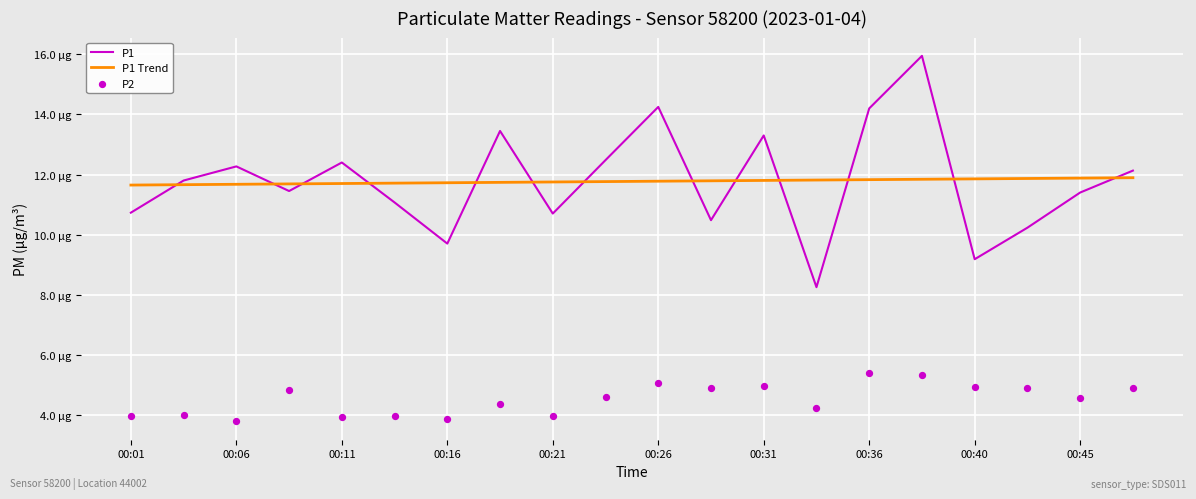

What is the total value across all series at 00:06?

27.7